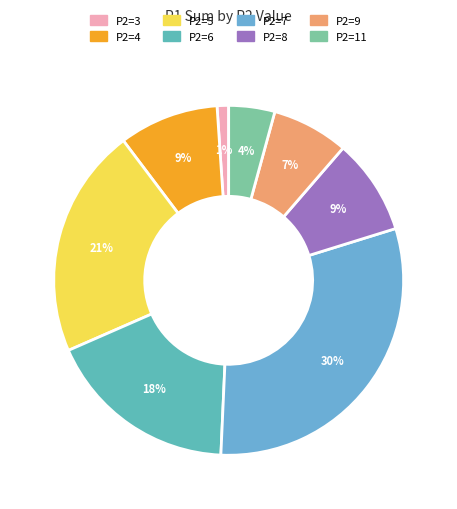

How many slices are in this pie chart?

8